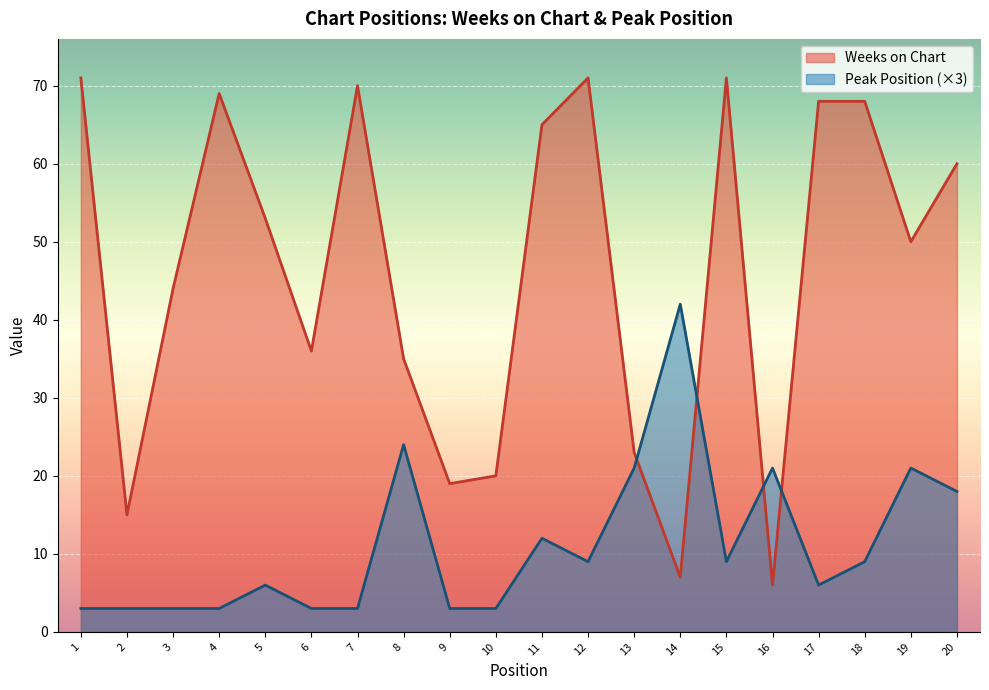

At which category is the sum across all series the highest?

12